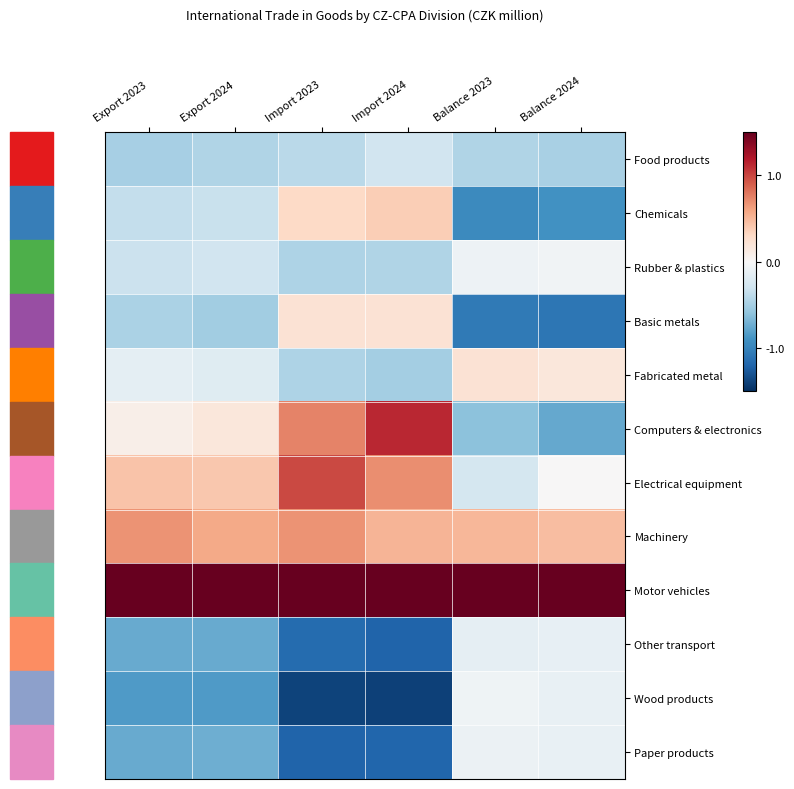

At Import 2023, list the series in order from largest to smallest.

Motor vehicles, Electrical equipment, Computers & electronics, Machinery, Chemicals, Basic metals, Food products, Fabricated metal, Rubber & plastics, Other transport, Paper products, Wood products